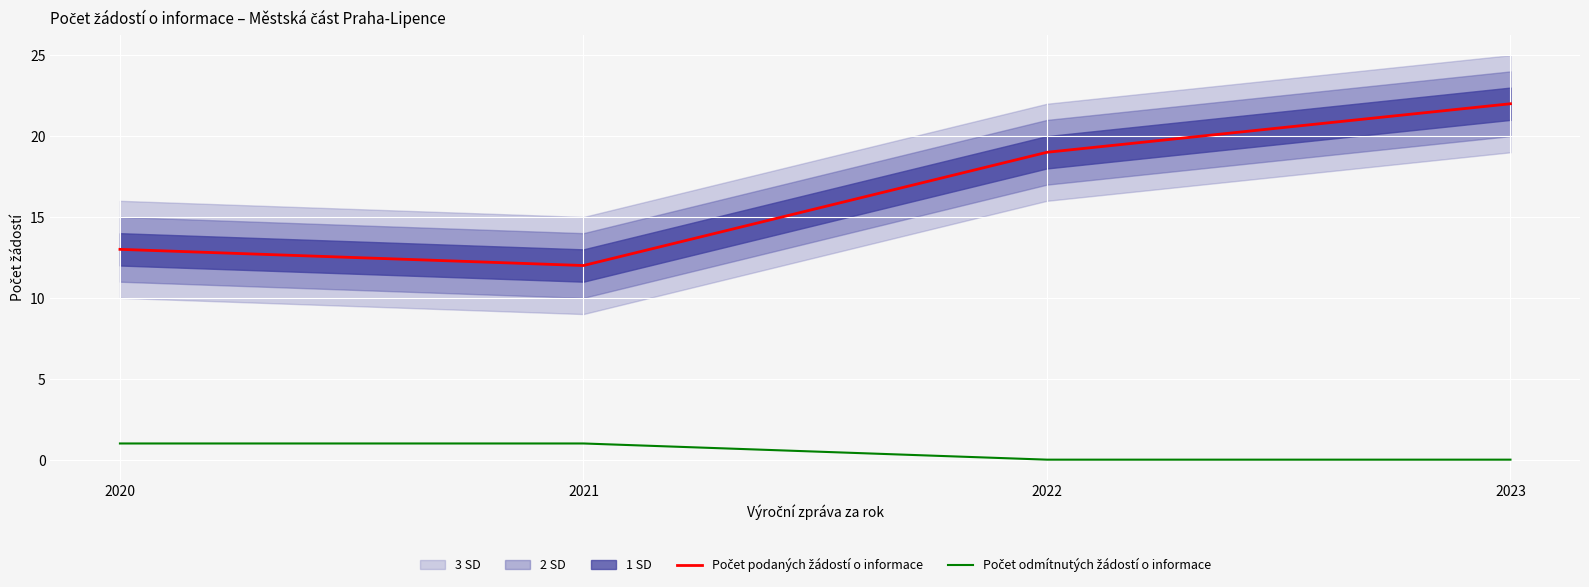

True or false: Počet podaných žádostí o informace has a value of 19 at 2022.

True